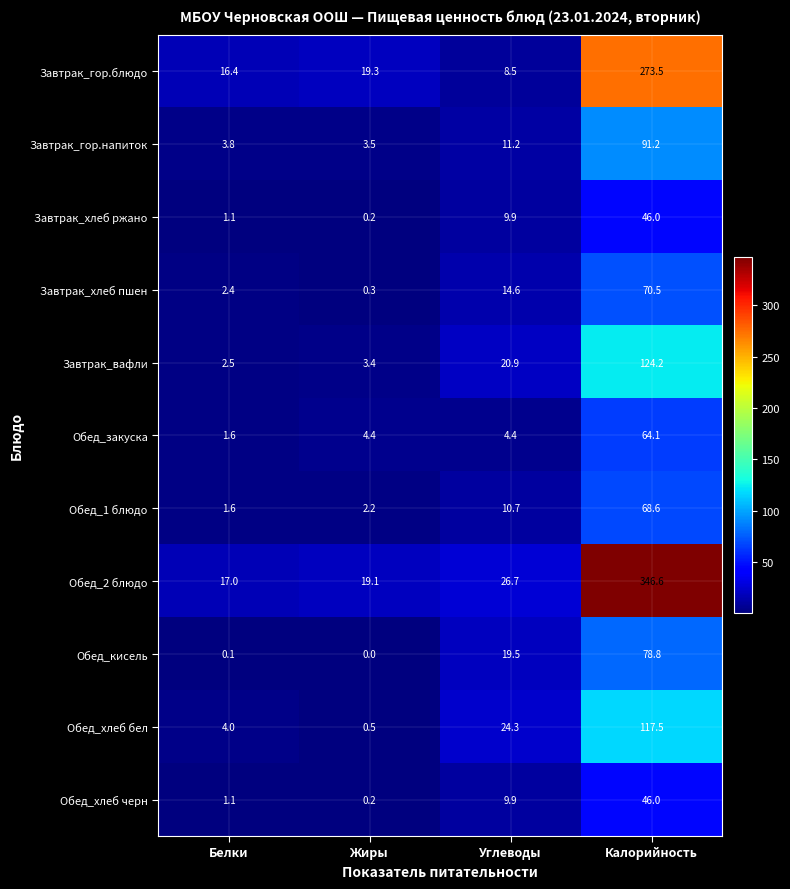

List the labels in order of Обед_1 блюдо value, smallest first.

Белки, Жиры, Углеводы, Калорийность